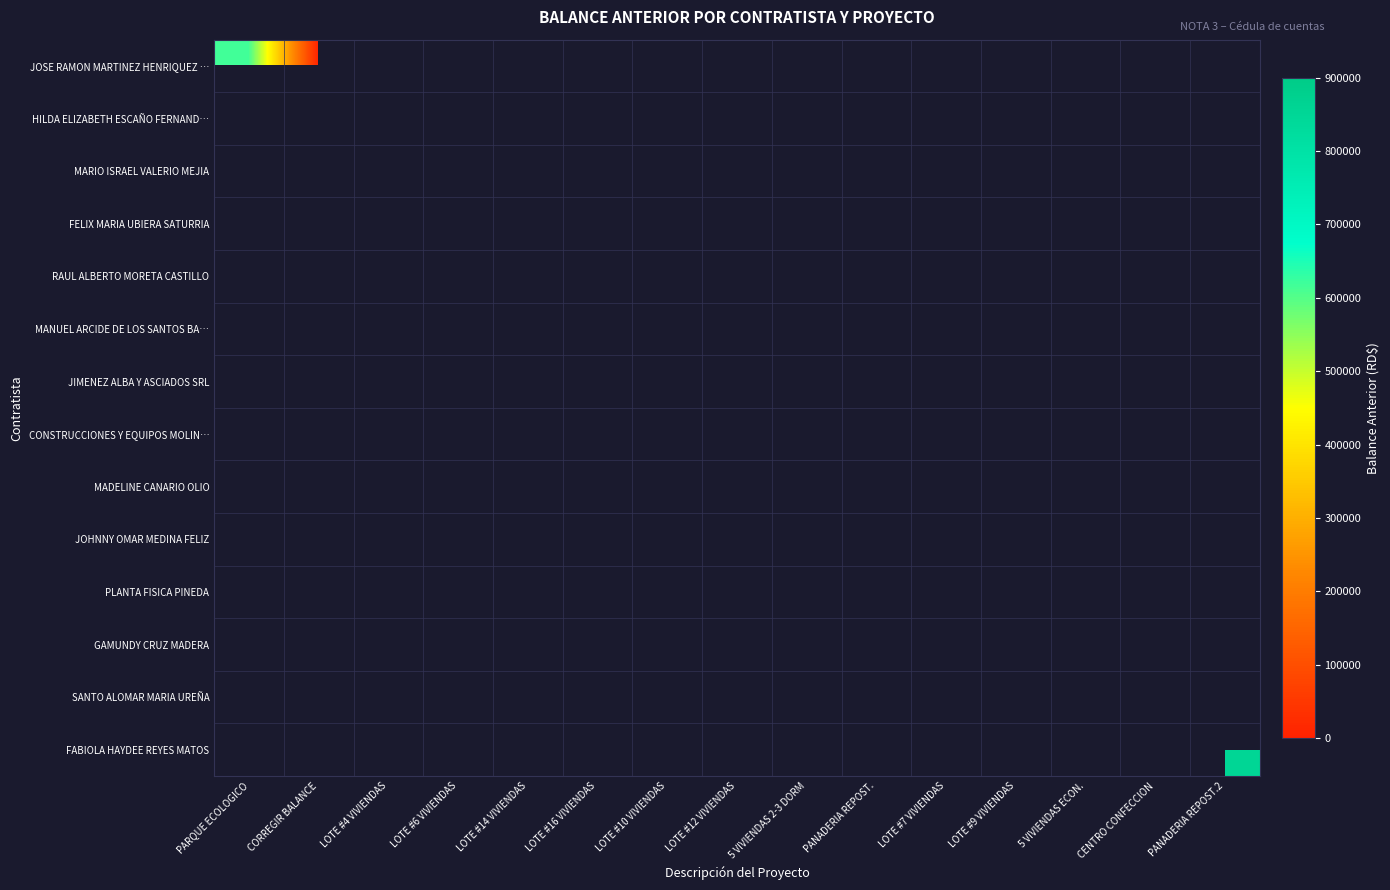

Is the value of RAUL ALBERTO MORETA CASTILLO at LOTE #12 VIVIENDAS greater than the value of FABIOLA HAYDEE REYES MATOS at LOTE #12 VIVIENDAS?

No